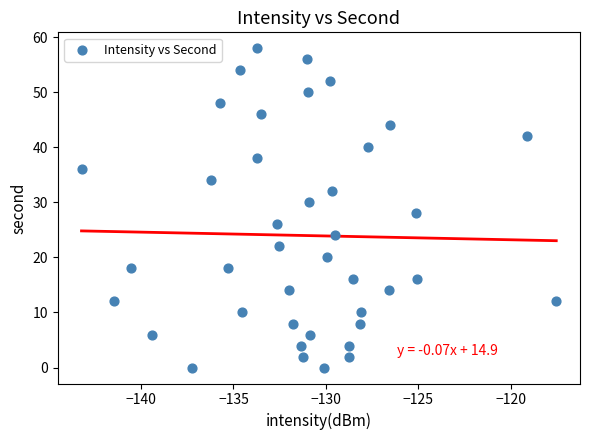

What is the range of Y values (max minus min)?

58